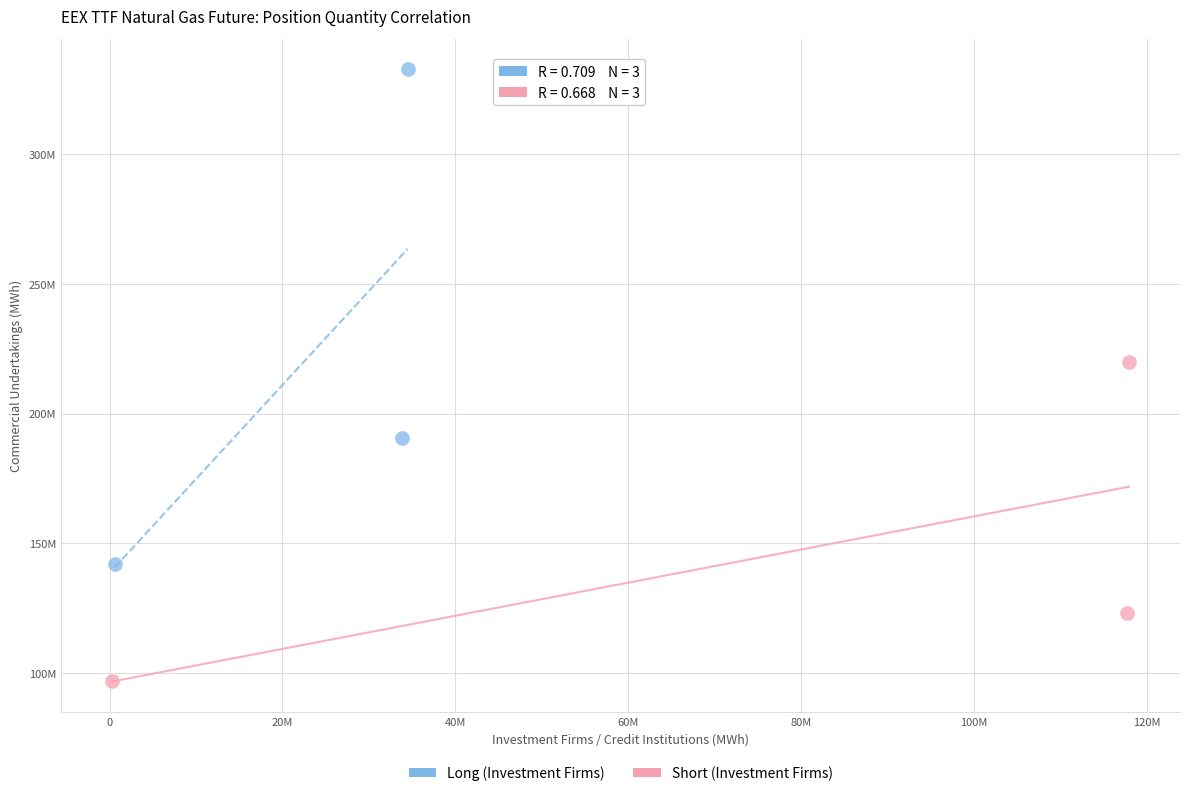

What are all the series names shown in the legend?

Long (Investment Firms), Short (Investment Firms)